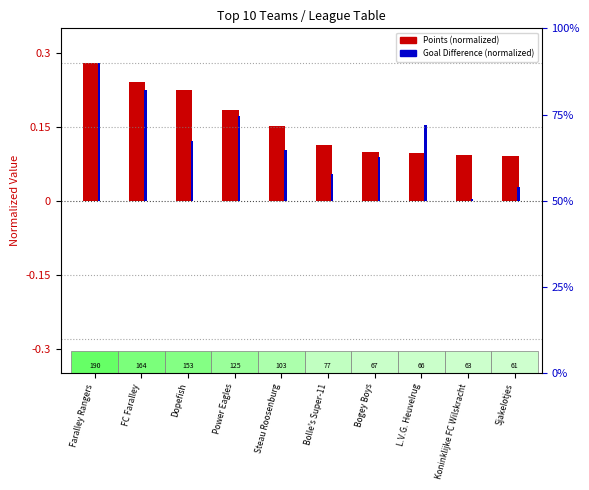

What is the difference between the highest and lowest values at Koninklijke FC Wilskracht?

0.1